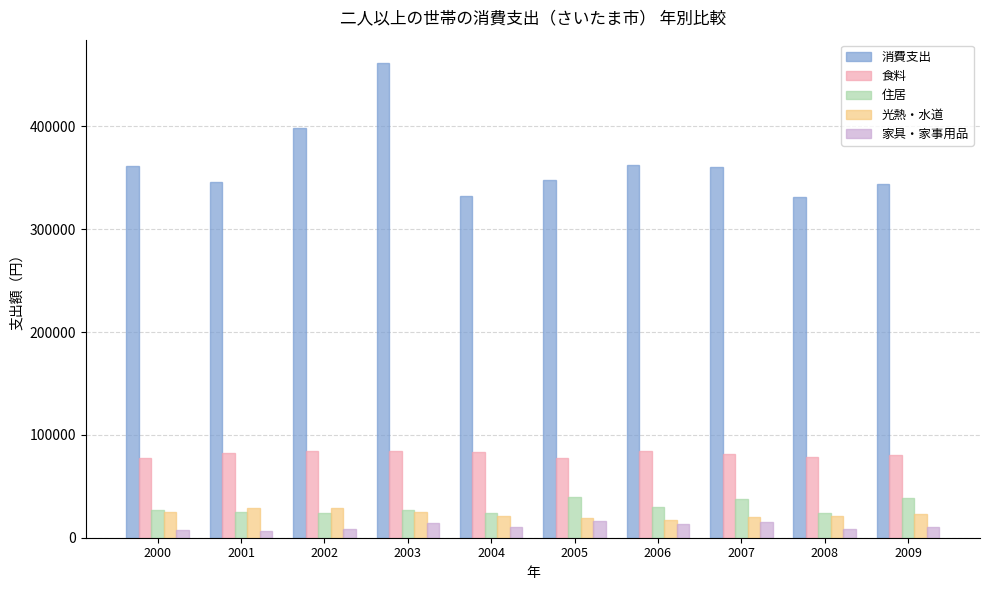

Is it true that 食料 equals 118834 at 2009?

False